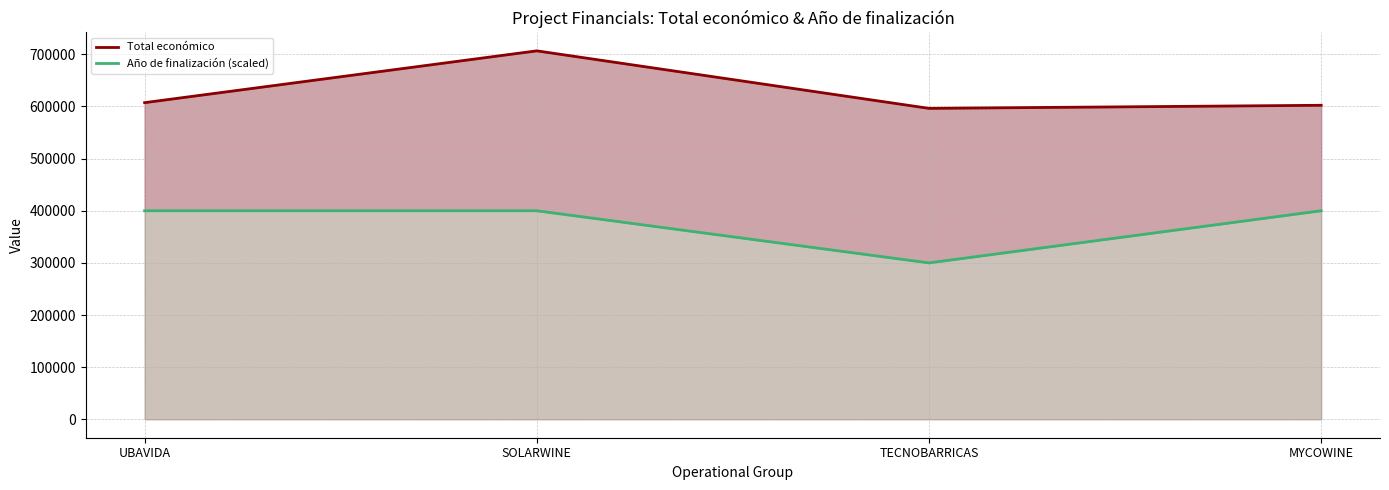

What are all the series names shown in the legend?

Total económico, Año de finalización (scaled)